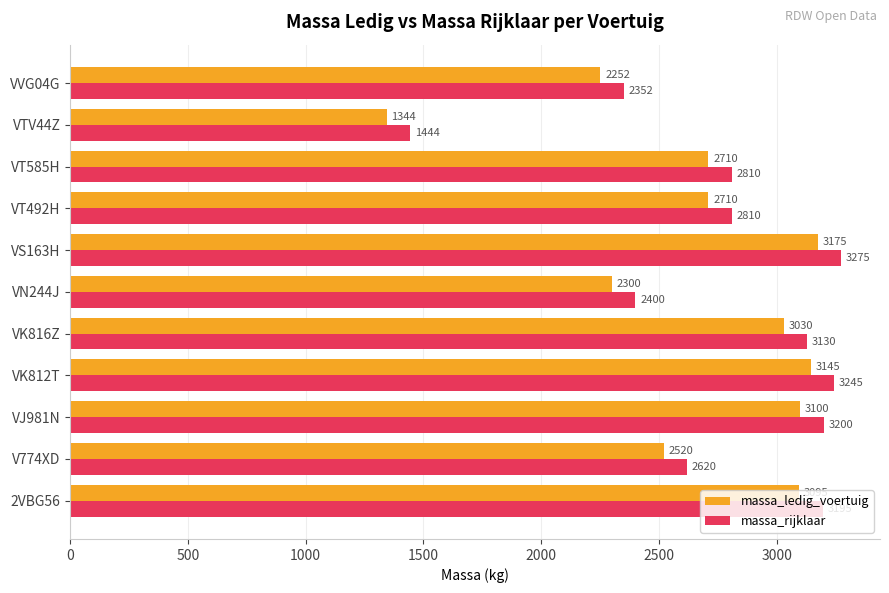

List the series in order of their peak value, highest first.

massa_rijklaar, massa_ledig_voertuig